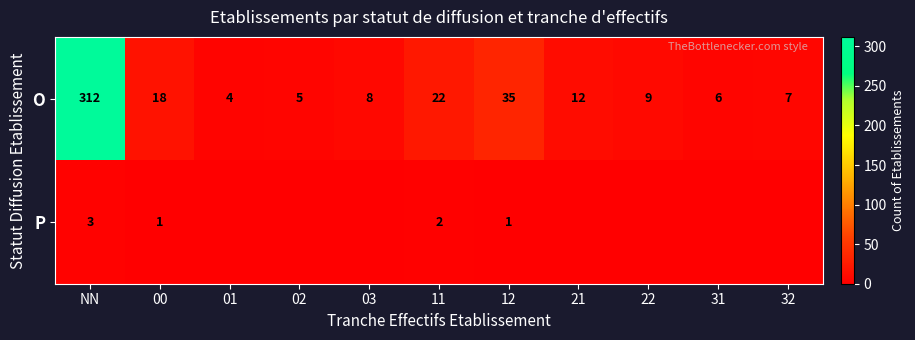

How many series are shown in this chart?

2